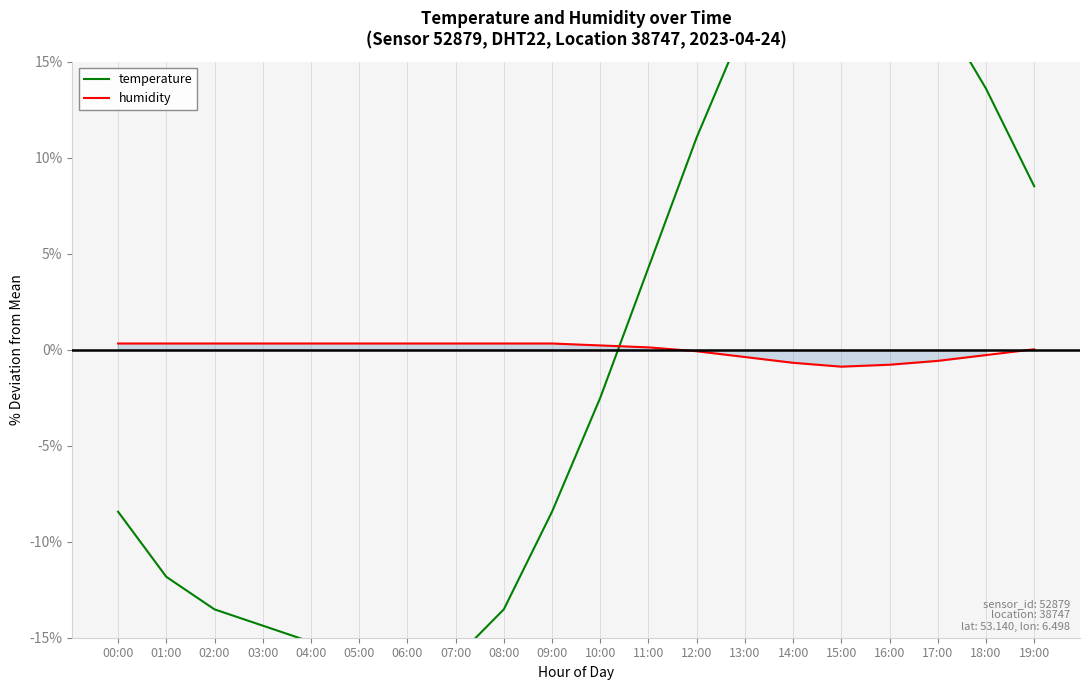

How many values in temperature are above zero?

9